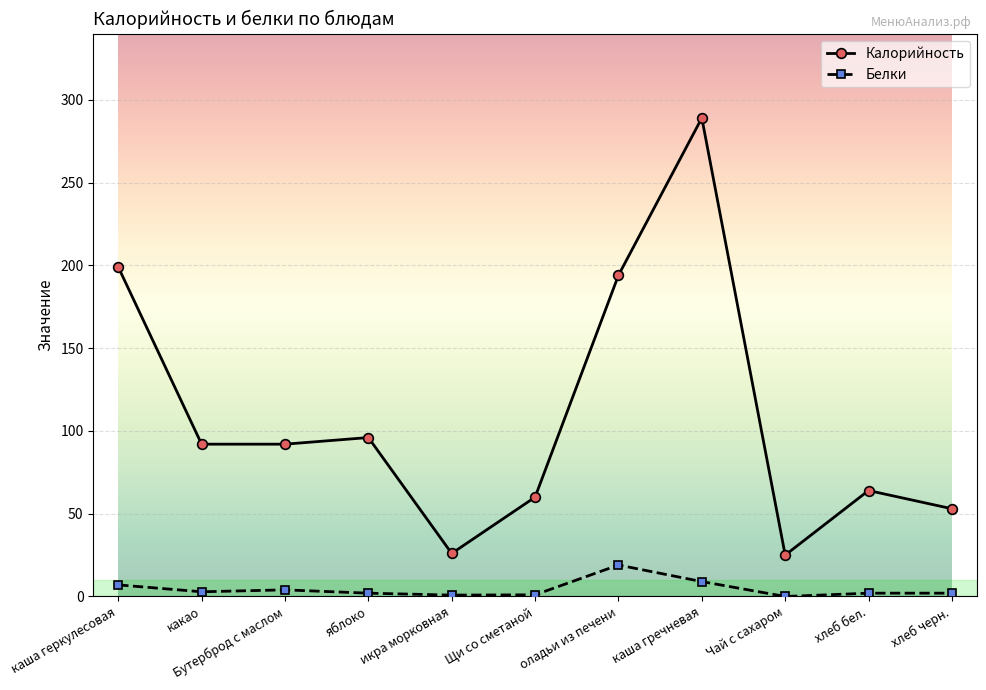

What is the lowest value of the Калорийность series?

25.0